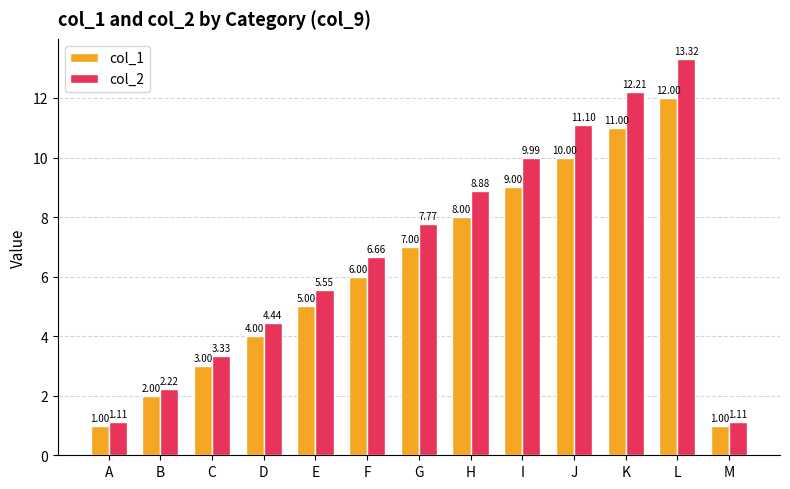

Where does the col_2 series first go above 6?

F